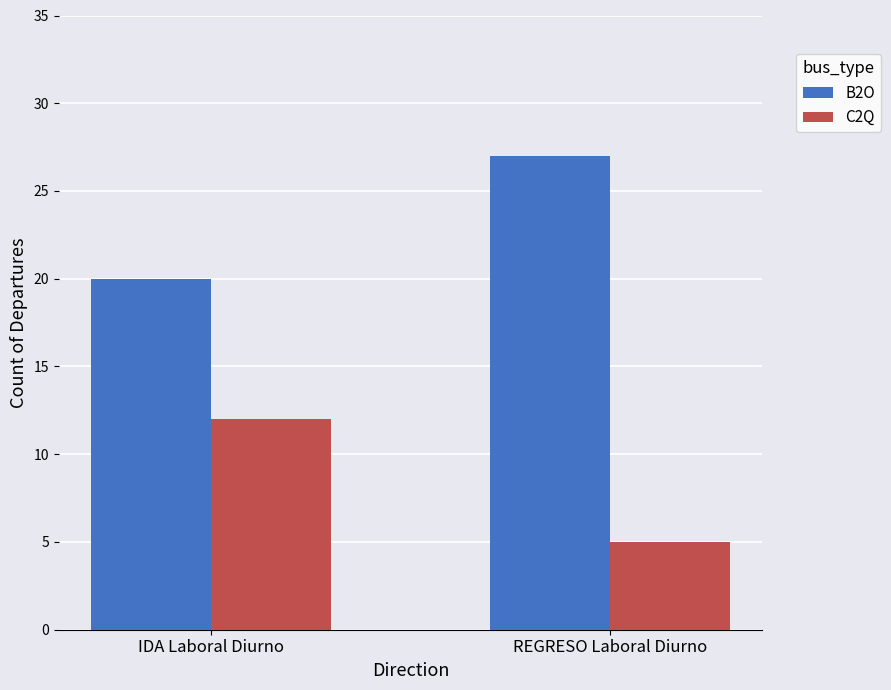

What is the sum of the C2Q values at IDA Laboral Diurno and REGRESO Laboral Diurno?

17